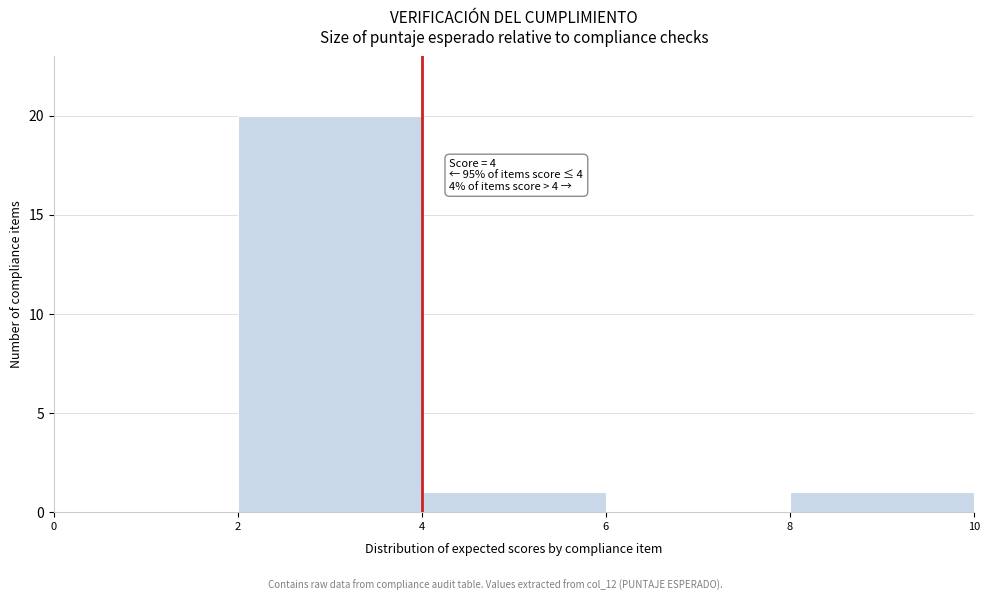

Which range on the x-axis has the tallest bar?

2 to 4